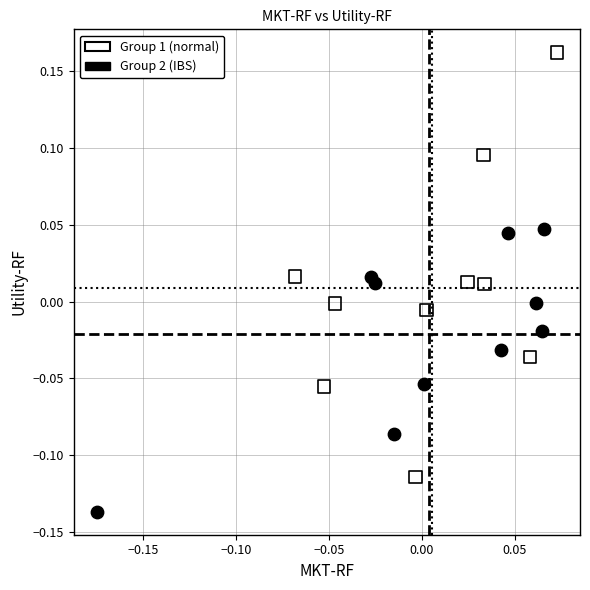

Which series contains the highest Y value?

Group 1 (normal)